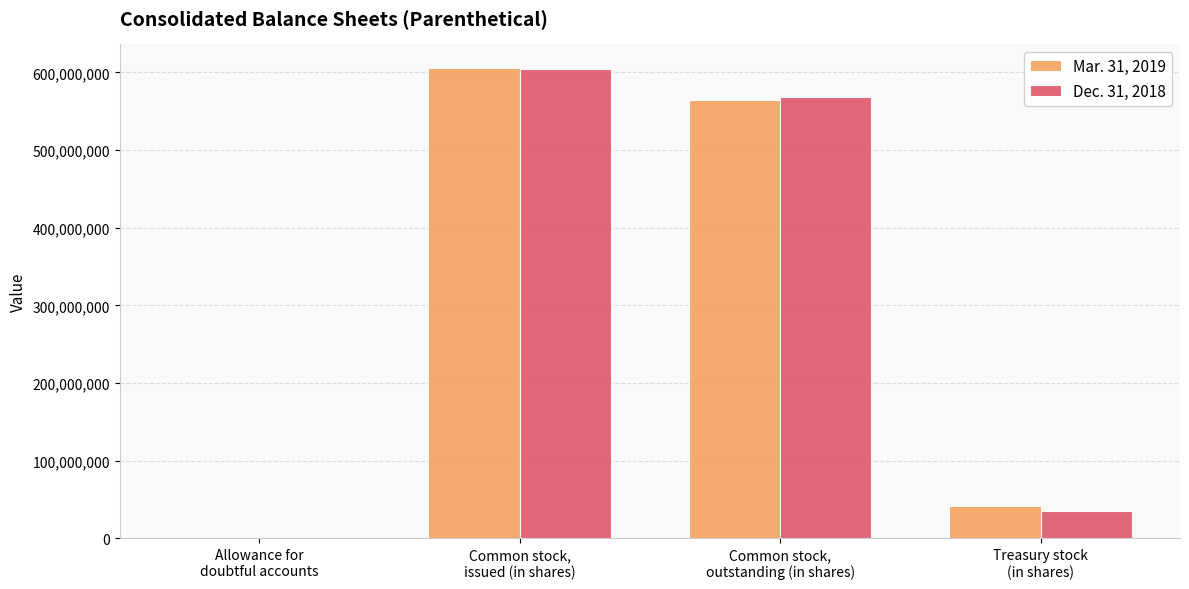

What is the maximum value shown in the chart?

606000000